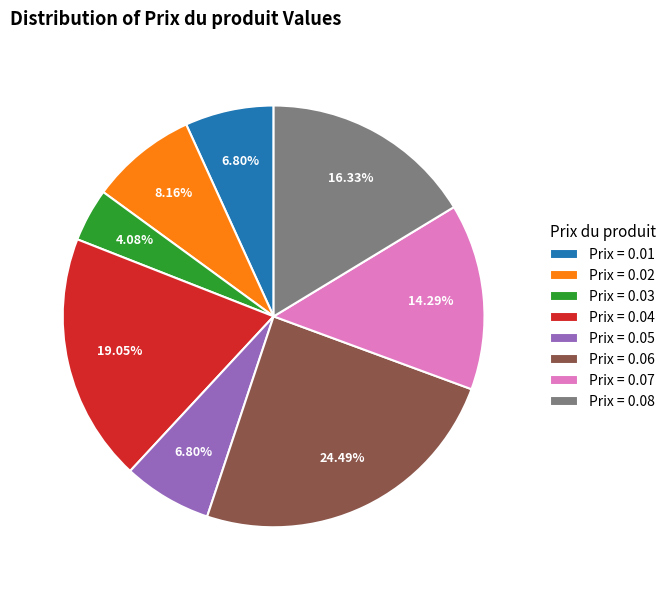

What is the ratio of the value at Prix = 0.08 to the value at Prix = 0.04?

0.9